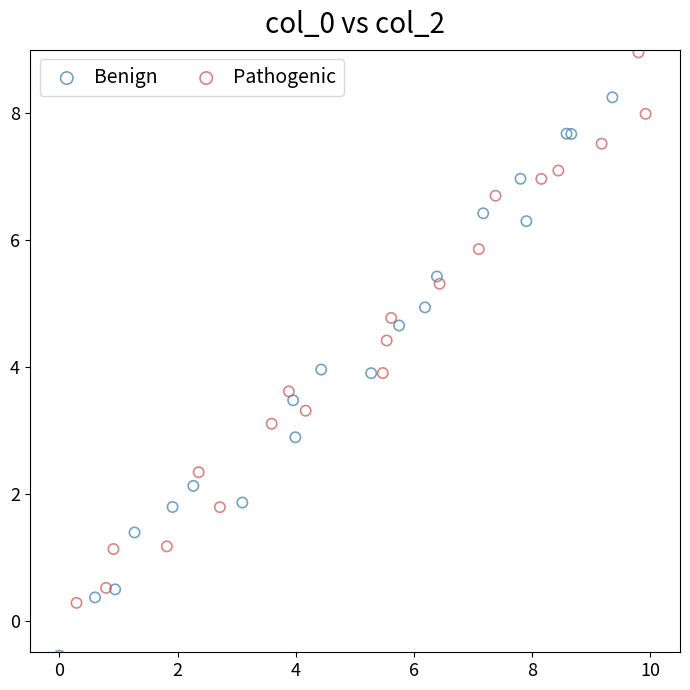

What are all the series names shown in the legend?

Benign, Pathogenic